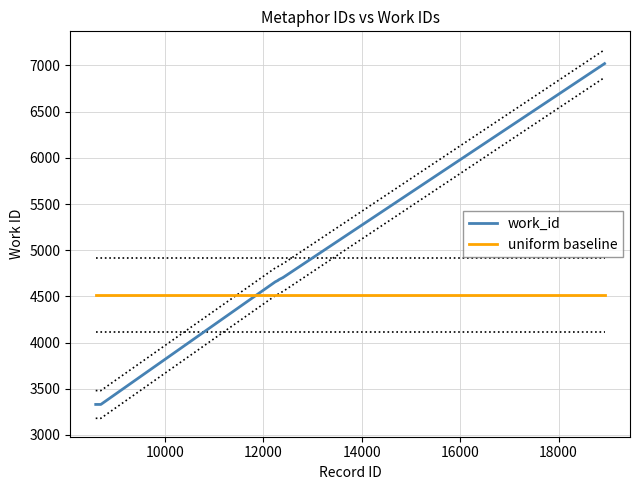

What is the lowest value of the work_id series?

3330.0